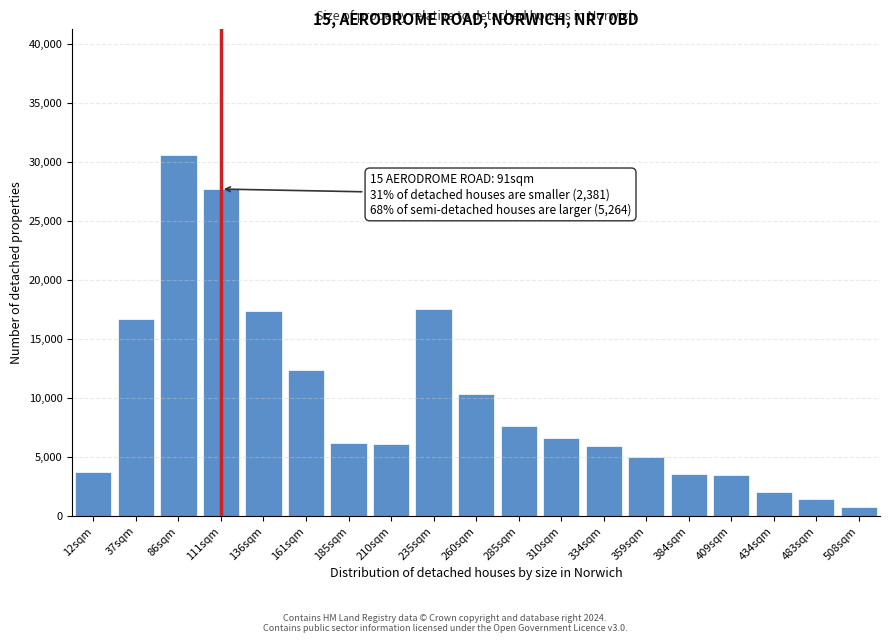

Which label corresponds to the largest value in the chart?

86sqm